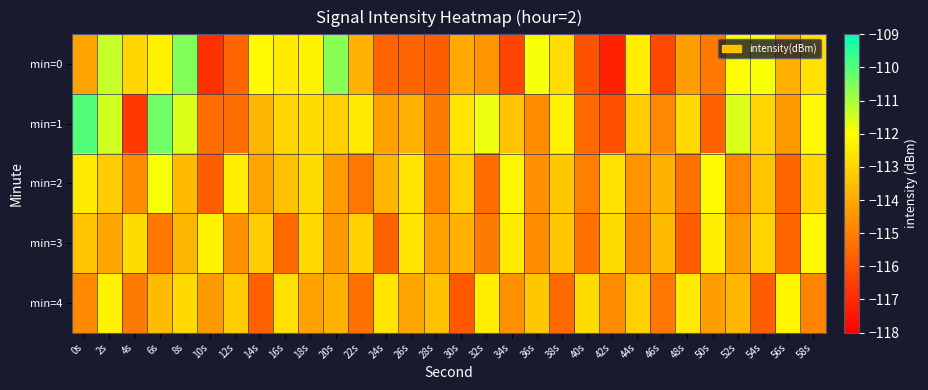

Between 56s and 54s, which is larger?

54s